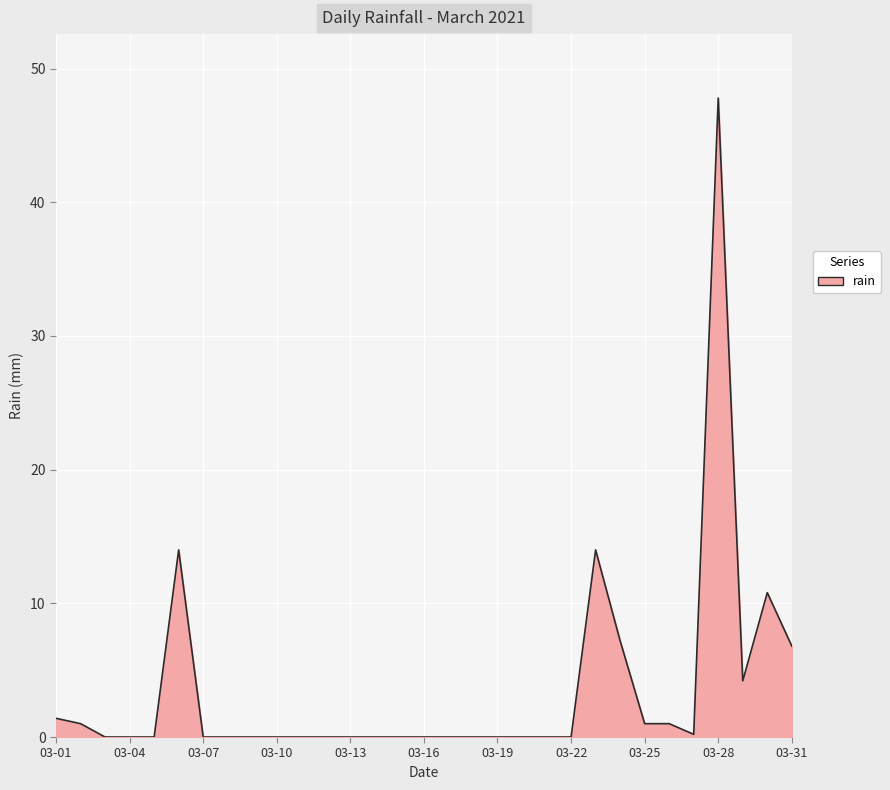

How many lines are shown in the chart?

1